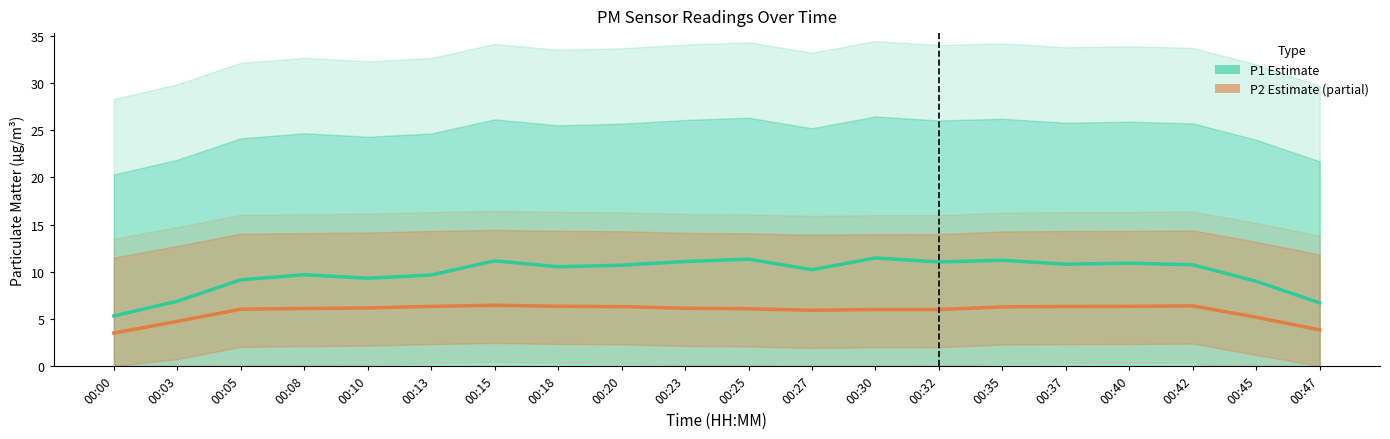

True or false: P2 (PM2.5) and P1 (PM10) intersect in this chart.

False